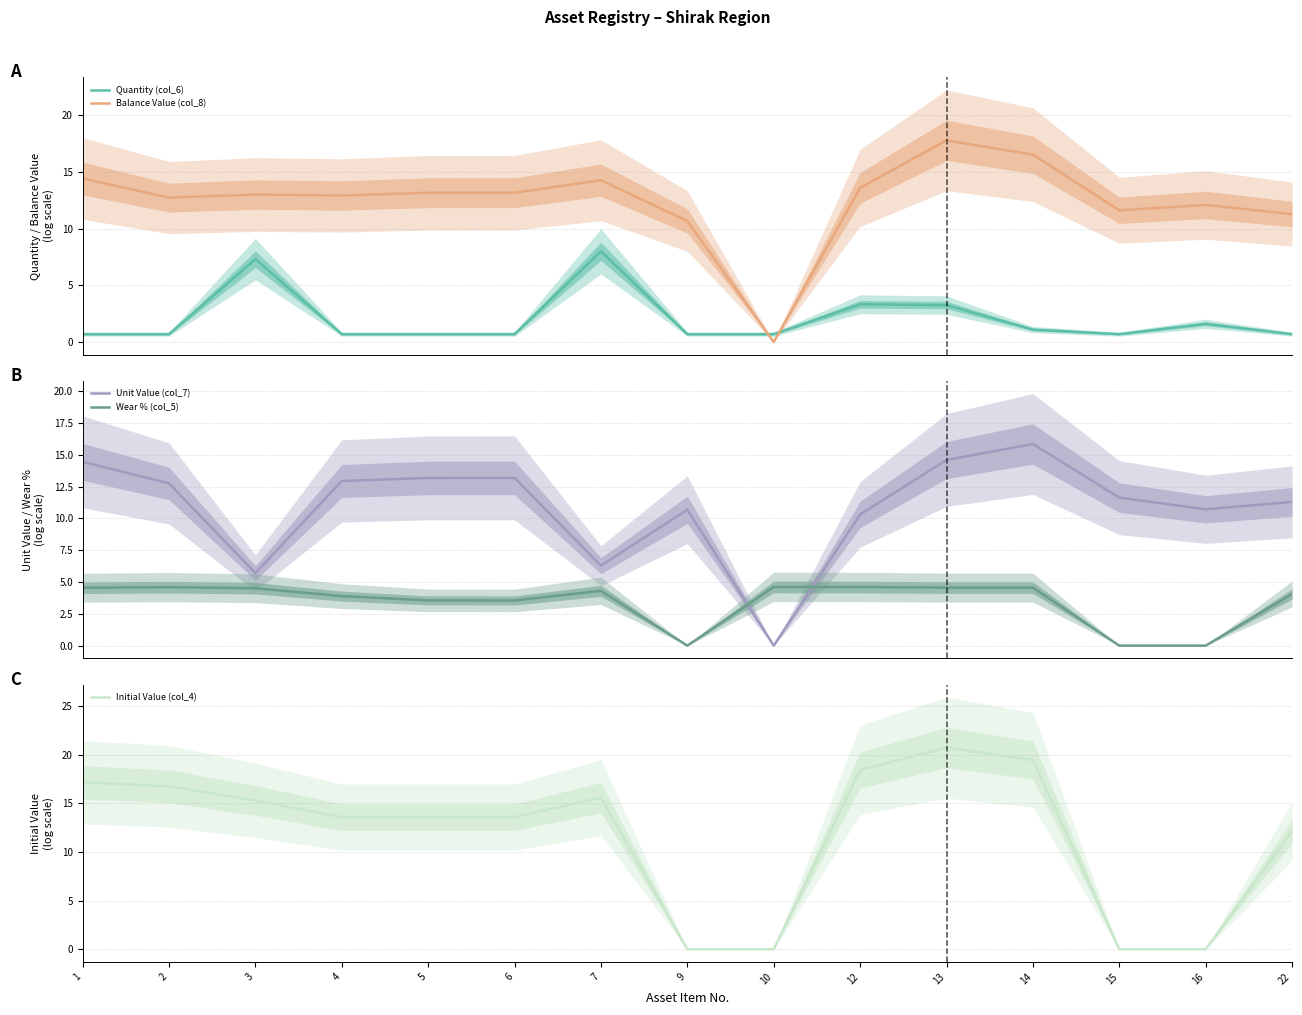

What are all the series names shown in the legend?

Quantity (col_6), Balance Value (col_8), Unit Value (col_7), Wear % (col_5), Initial Value (col_4)